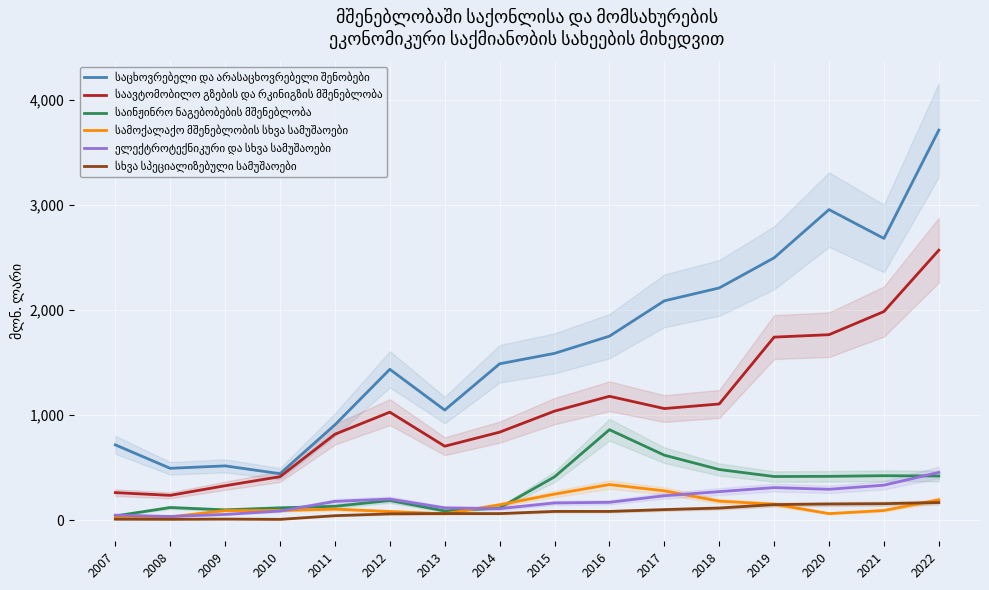

How many values in the საცხოვრებელი და არასაცხოვრებელი შენობები series are below 1588?

8